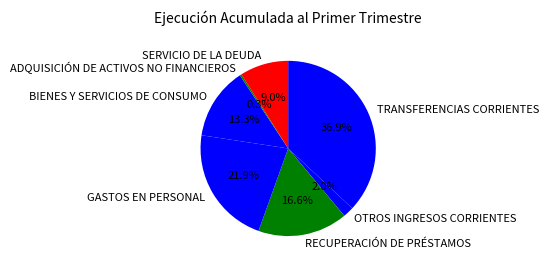

Between RECUPERACIÓN DE PRÉSTAMOS and SERVICIO DE LA DEUDA, which is larger?

RECUPERACIÓN DE PRÉSTAMOS